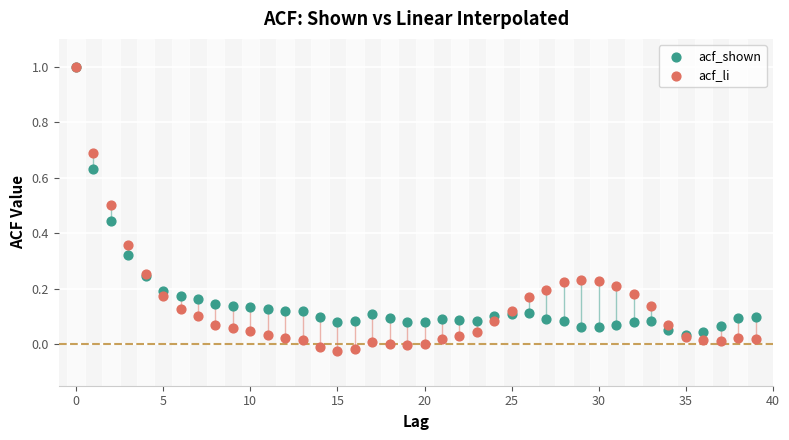

Which series has the largest Y range (max minus min)?

acf_li